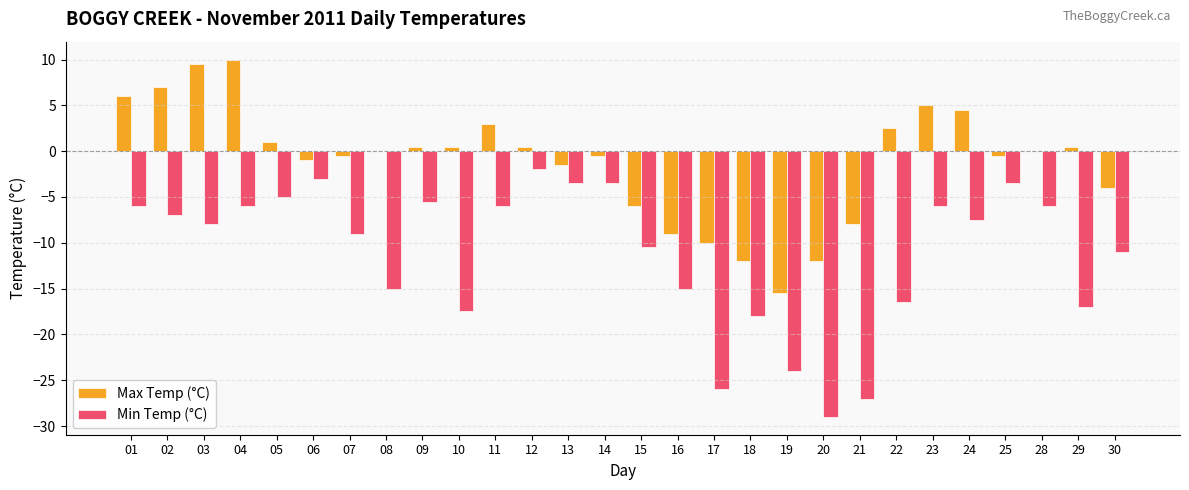

How many series are shown in this chart?

2